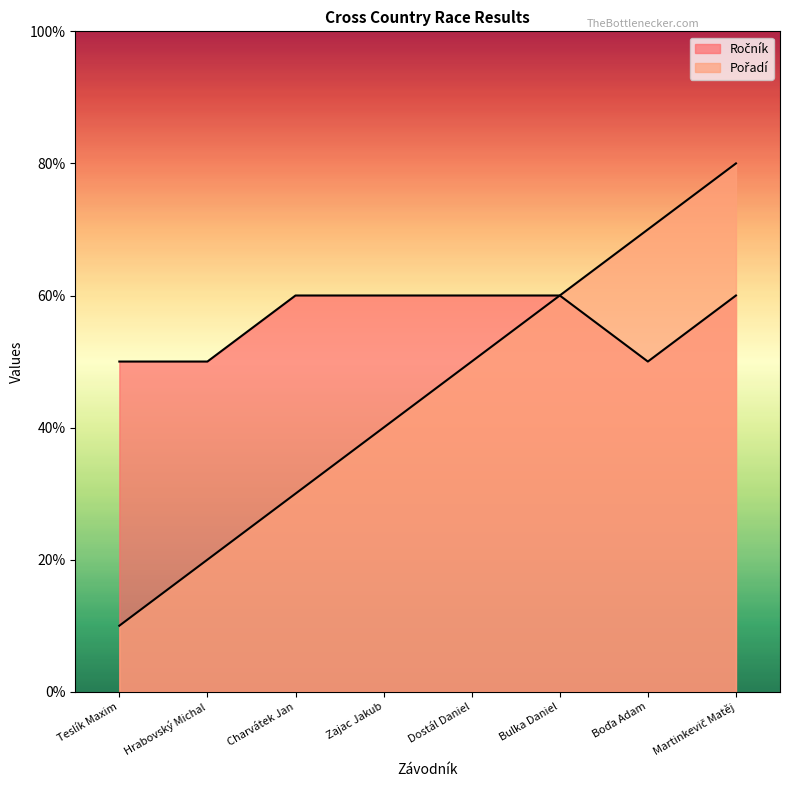

What is the average value of the Pořadí series?

4